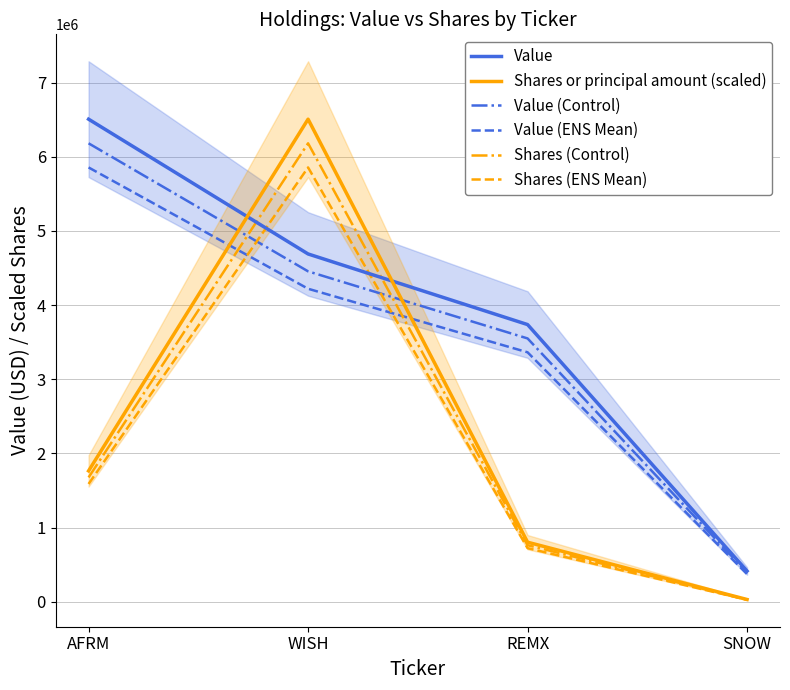

What is the maximum value for Value?

6507000.0